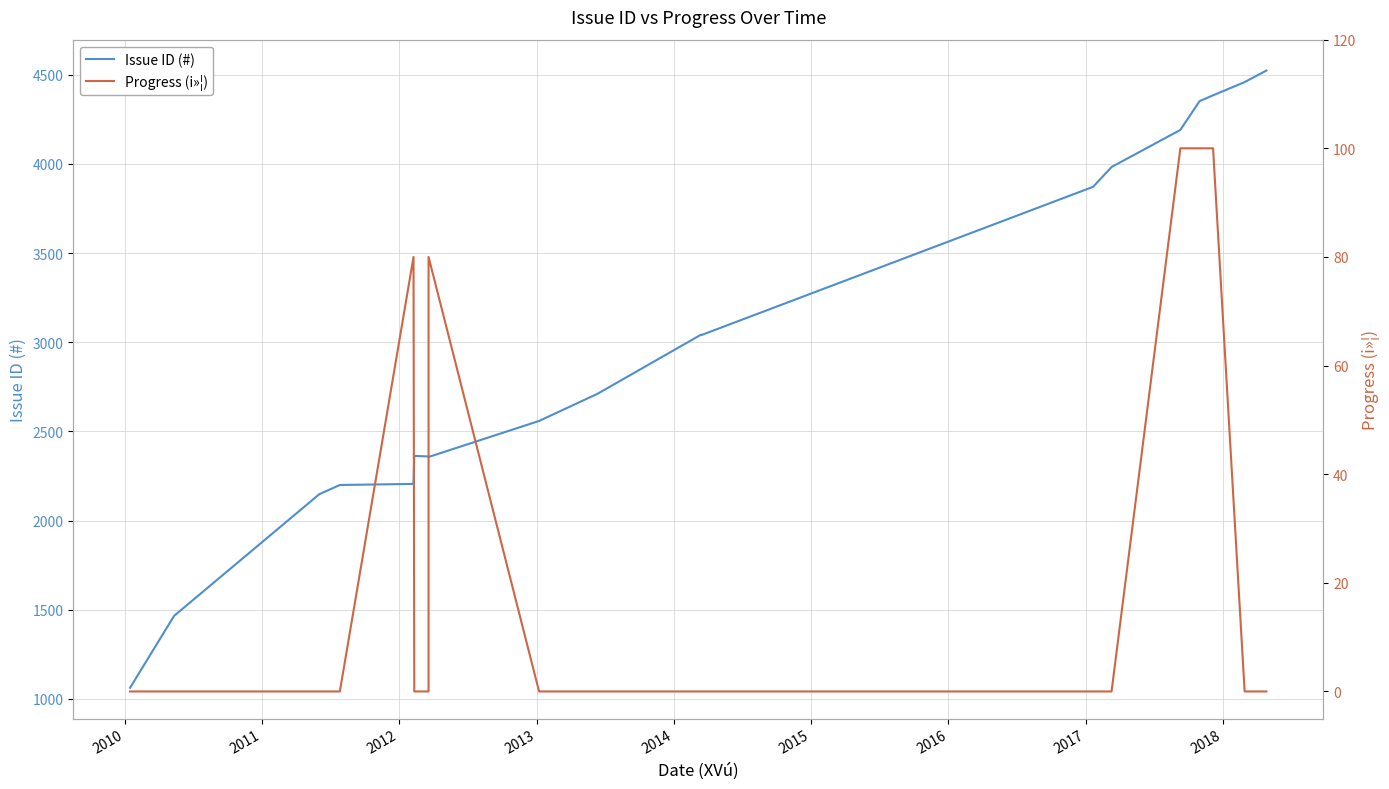

Between 2012 and 2011, which is larger?

2012